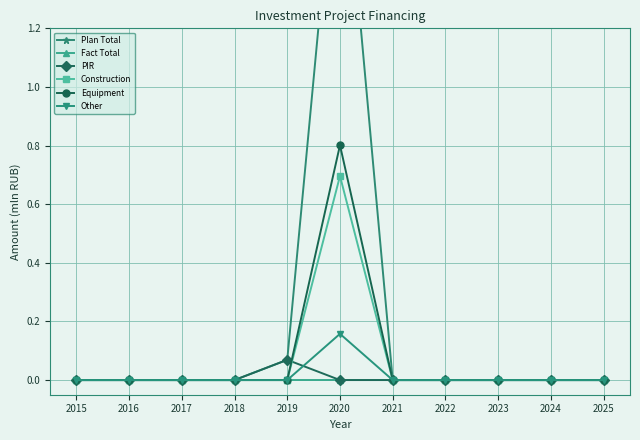

How many interior local peaks does the Equipment series have?

1